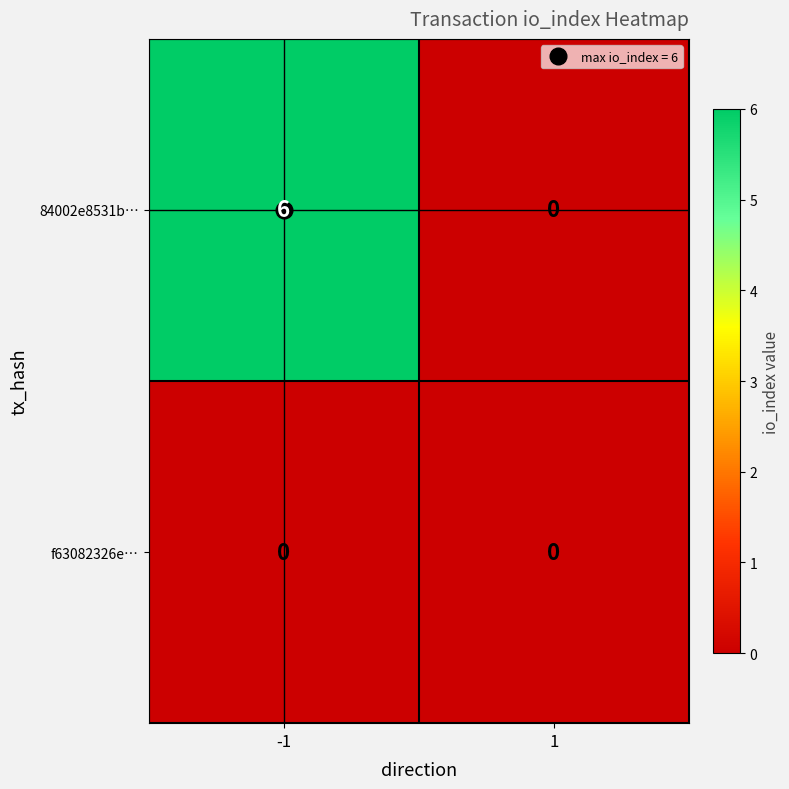

Which series has the widest spread of values?

84002e8531b…